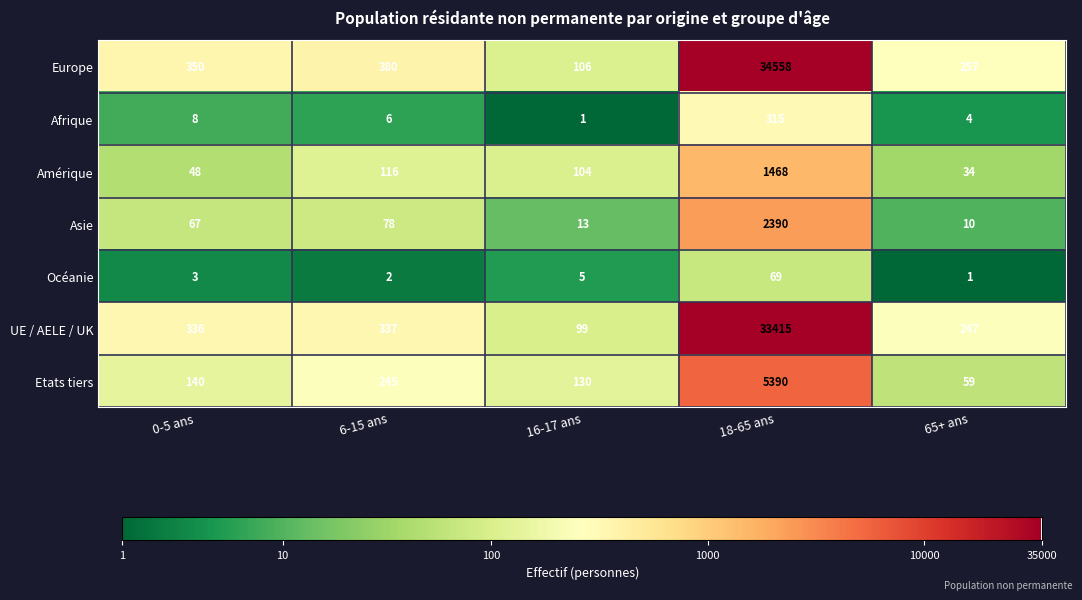

Rank the series by their maximum value, from highest to lowest.

Europe, UE / AELE / UK, Etats tiers, Asie, Amérique, Afrique, Océanie